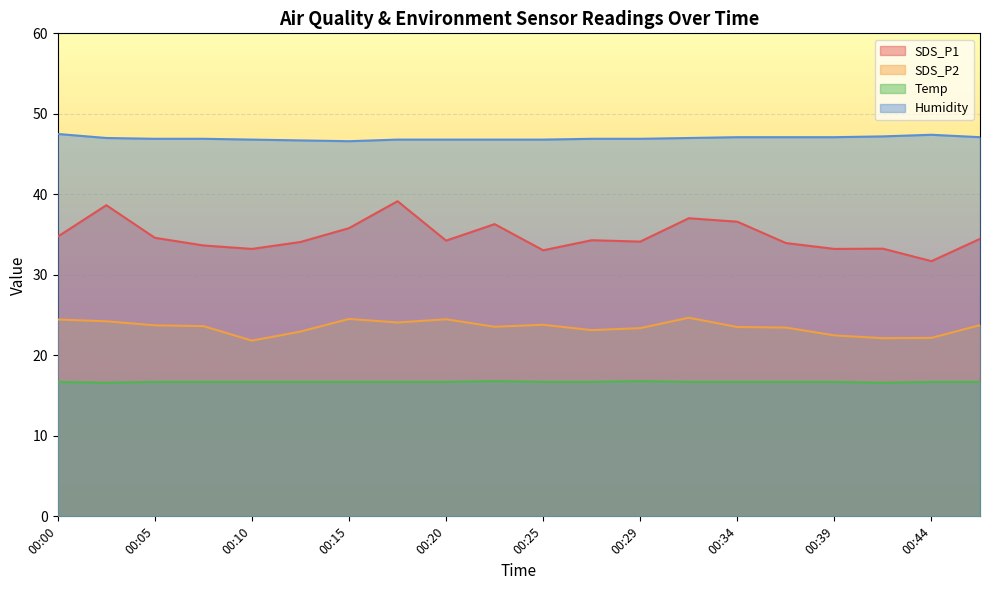

Rank the series by their maximum value, from lowest to highest.

Temp, SDS_P2, SDS_P1, Humidity